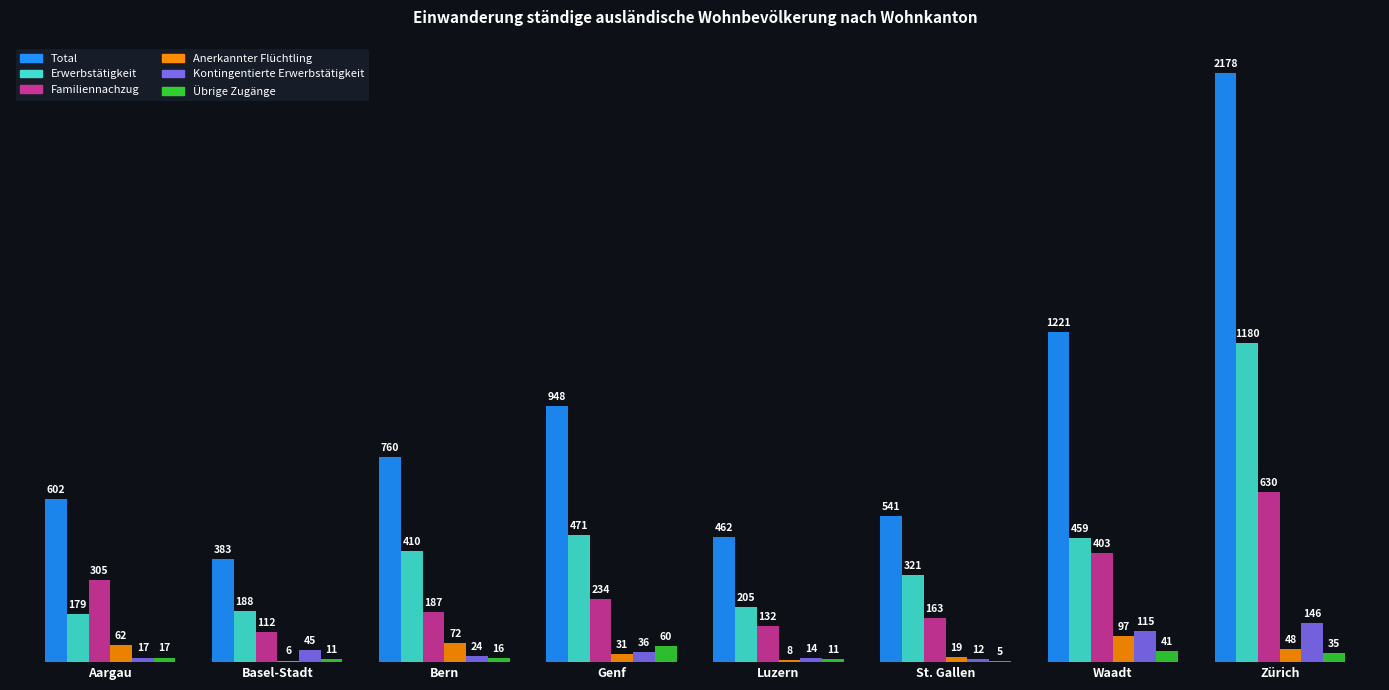

Does the chart contain stacked bars?

No